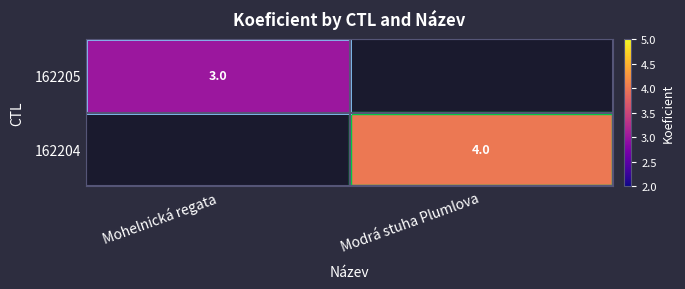

Count the number of data series in this chart.

2